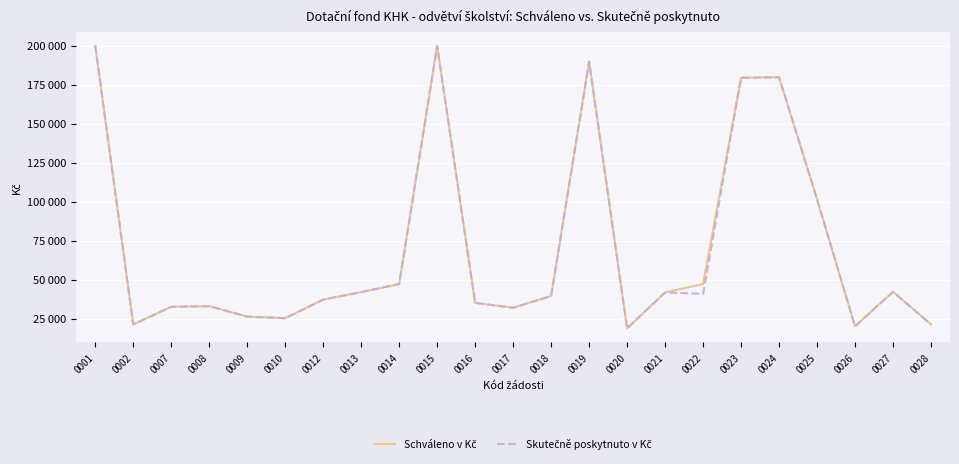

Does the chart have visible grid lines?

Yes